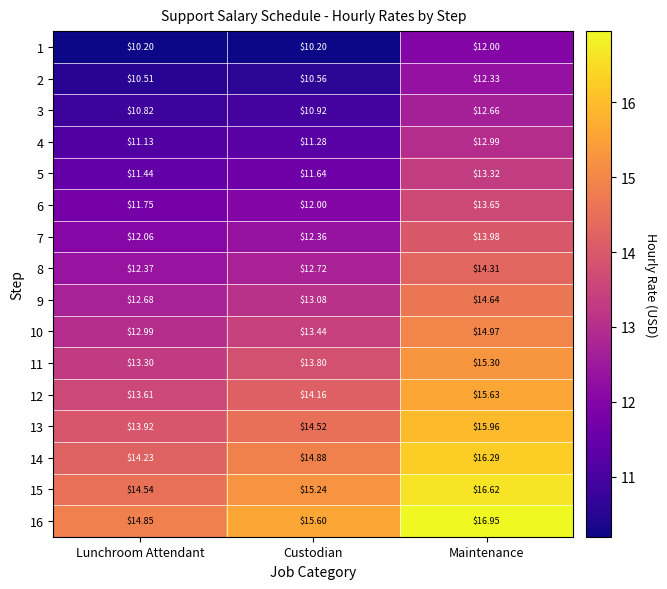

Is the value of 16 at Custodian greater than the value of 8 at Lunchroom Attendant?

Yes